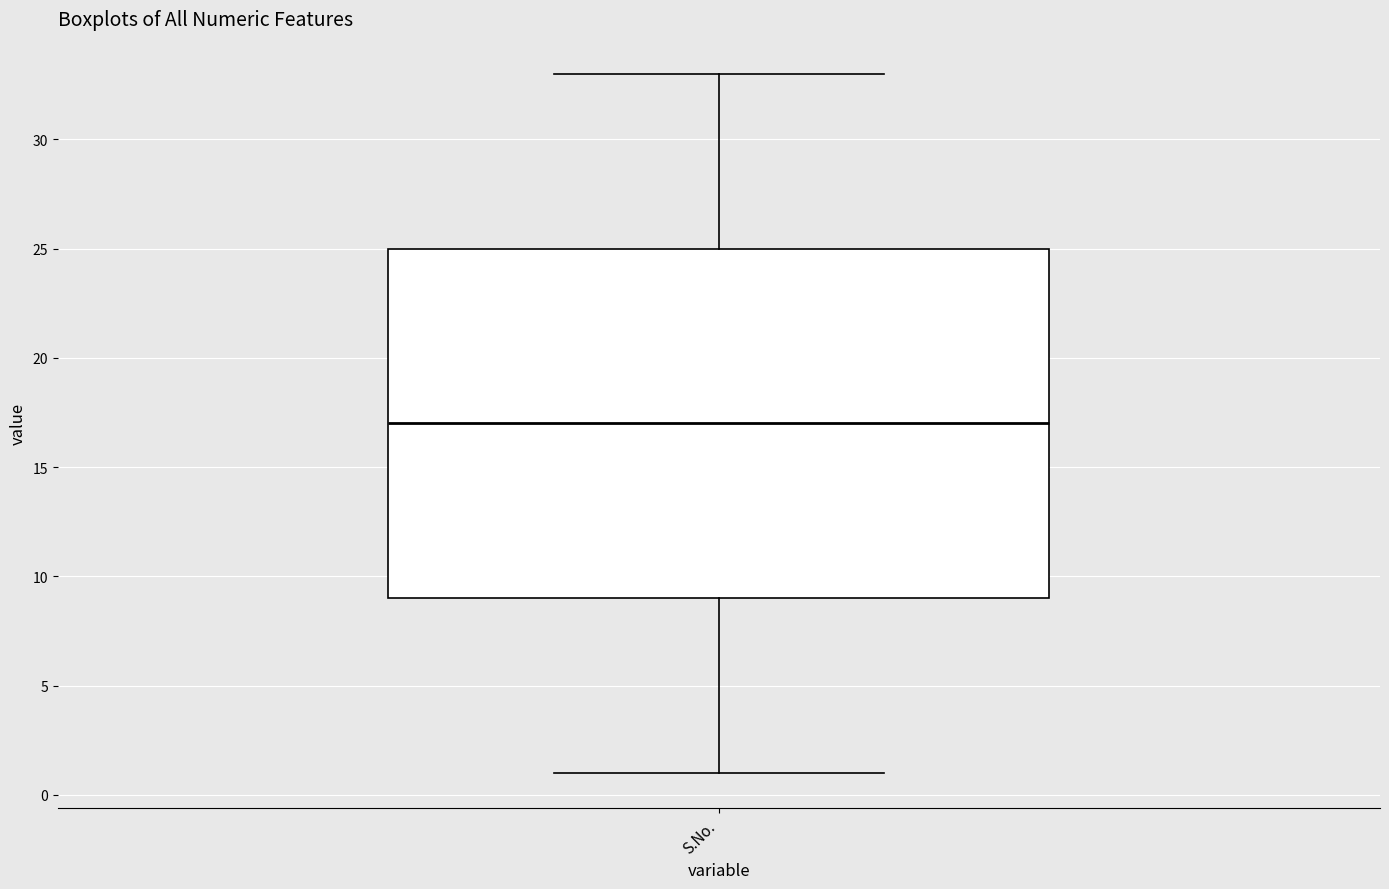

Read this box plot against the y-axis: the position of the median line, the range covered by the box, and the ends of both whiskers. The values are not printed on the chart, so give them approximately, as read against the axis.

median 17, box 9 to 25, whiskers 1 to 33